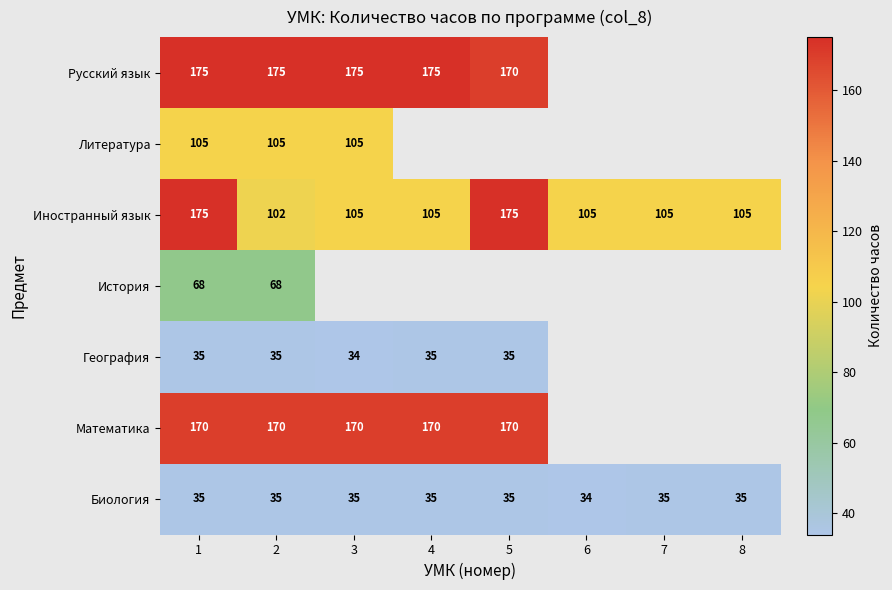

Is the value of Иностранный язык at 1 greater than the value of Биология at 7?

Yes